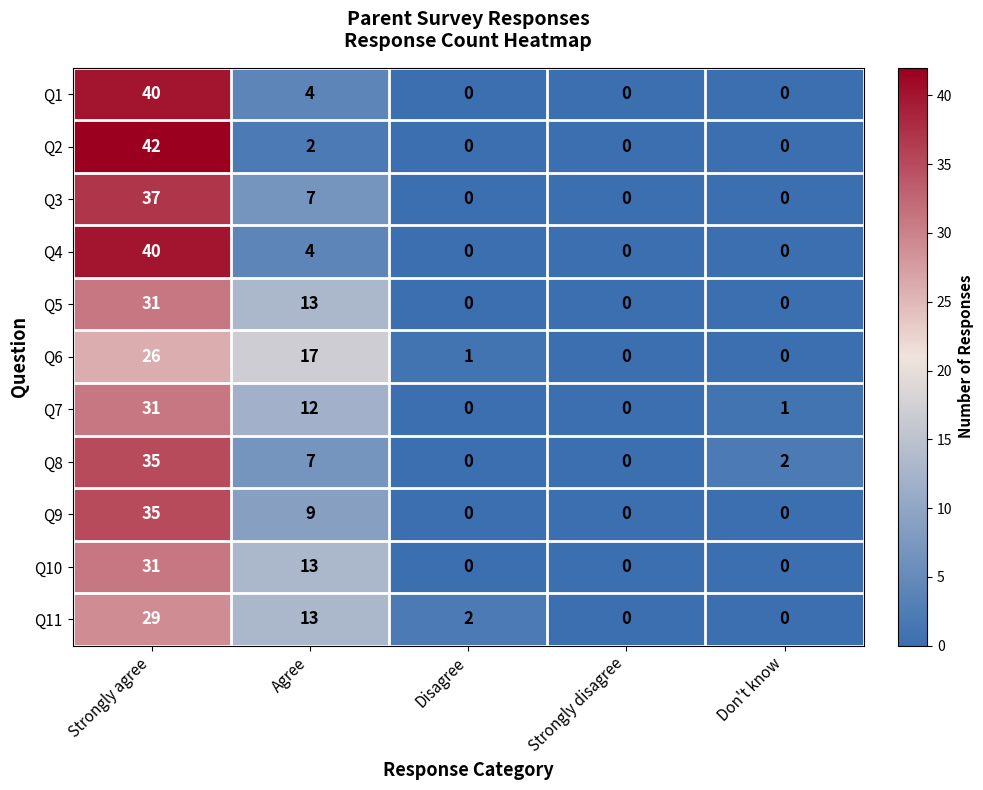

Count the Q4 values in the range 0 to 4.

4